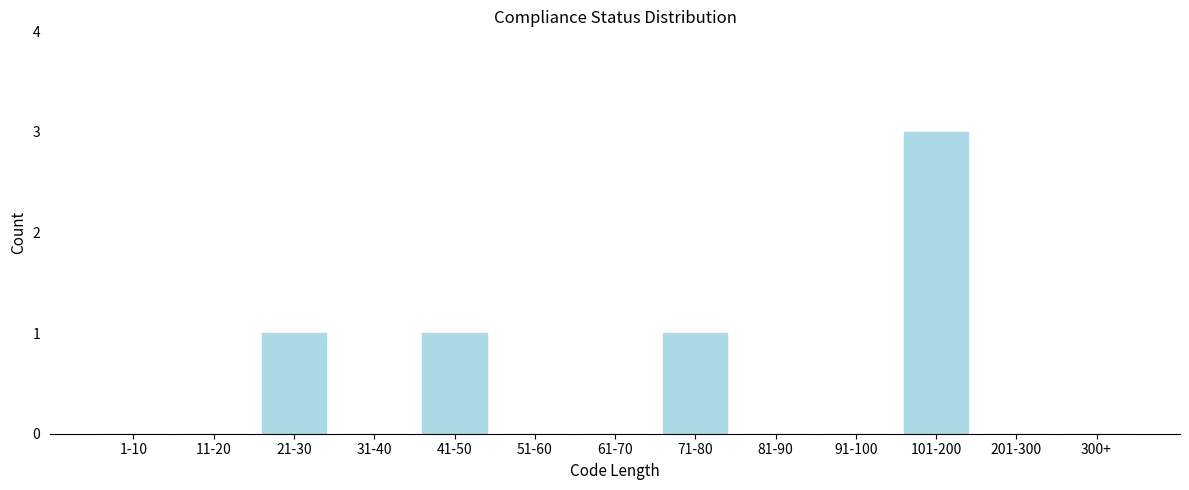

Reading left to right, transcribe all the data shown in this chart.

1-10=0	11-20=0	21-30=1	31-40=0	41-50=1	51-60=0	61-70=0	71-80=1	81-90=0	91-100=0	101-200=3	201-300=0	300+=0